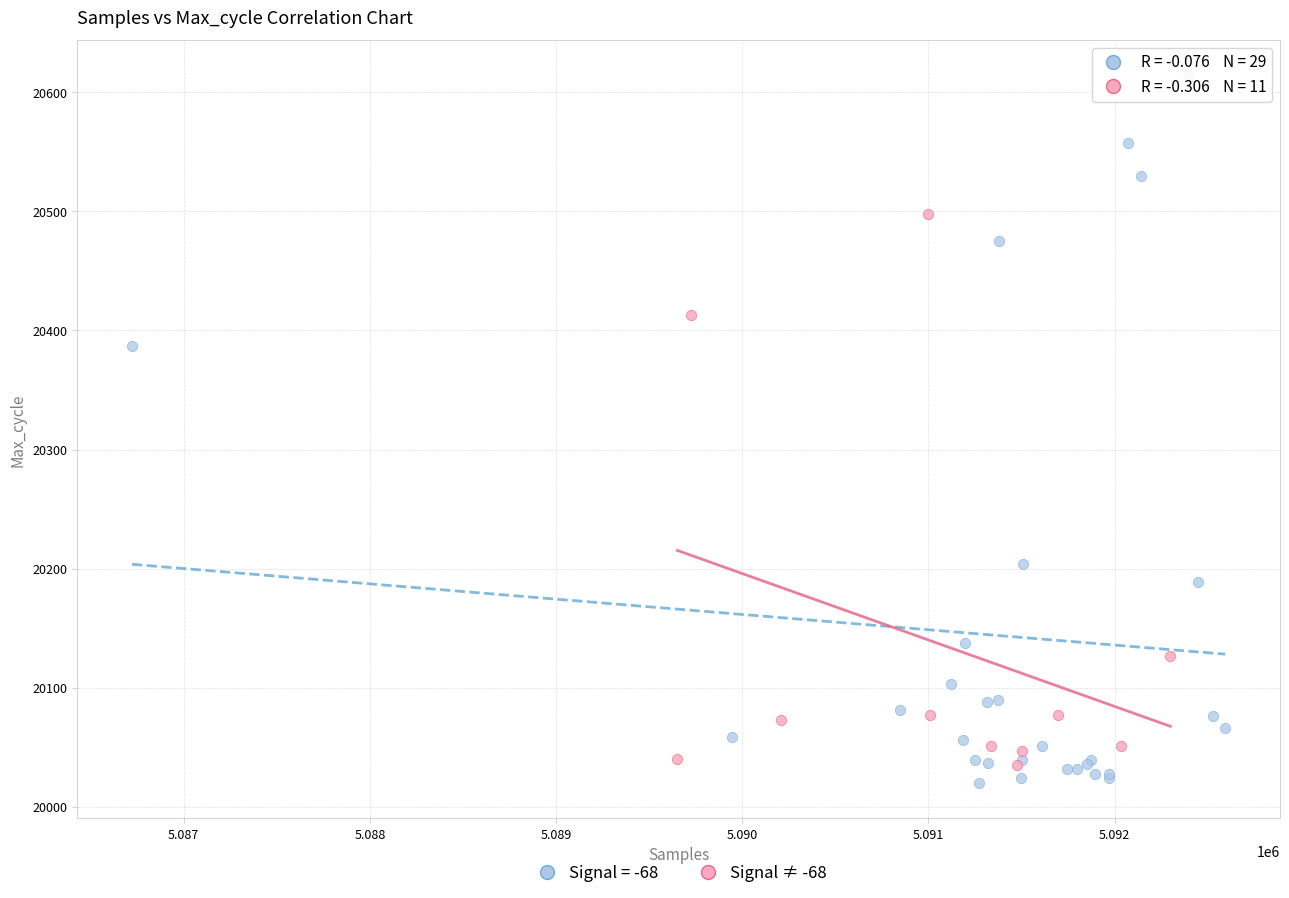

Which series reaches the maximum Y coordinate?

Signal = -68